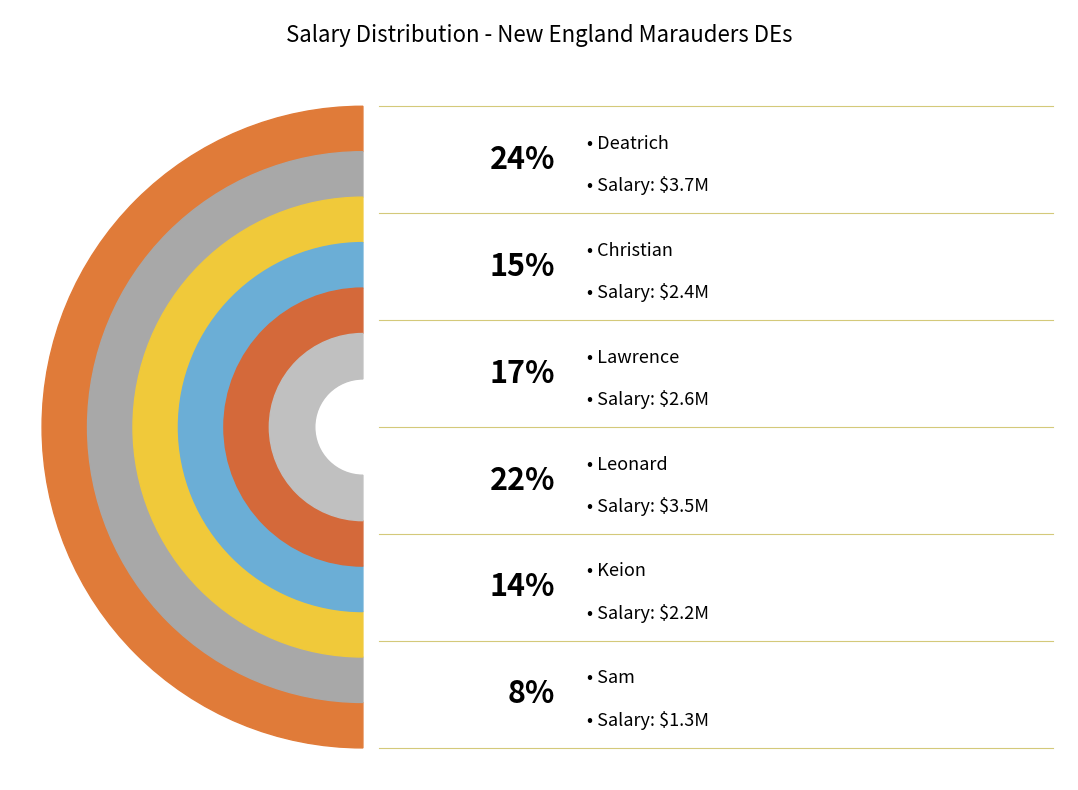

What is the total percentage of Sam and Deatrich?

31.8%